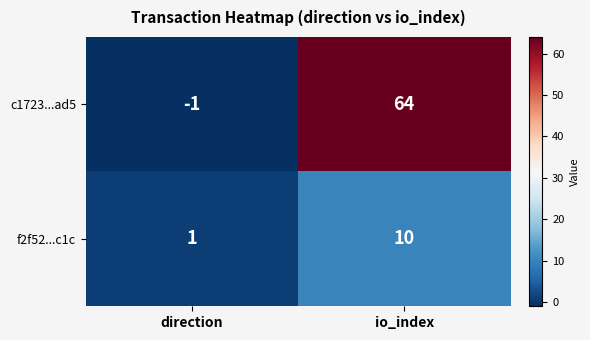

Which category has the lowest value across all series?

direction